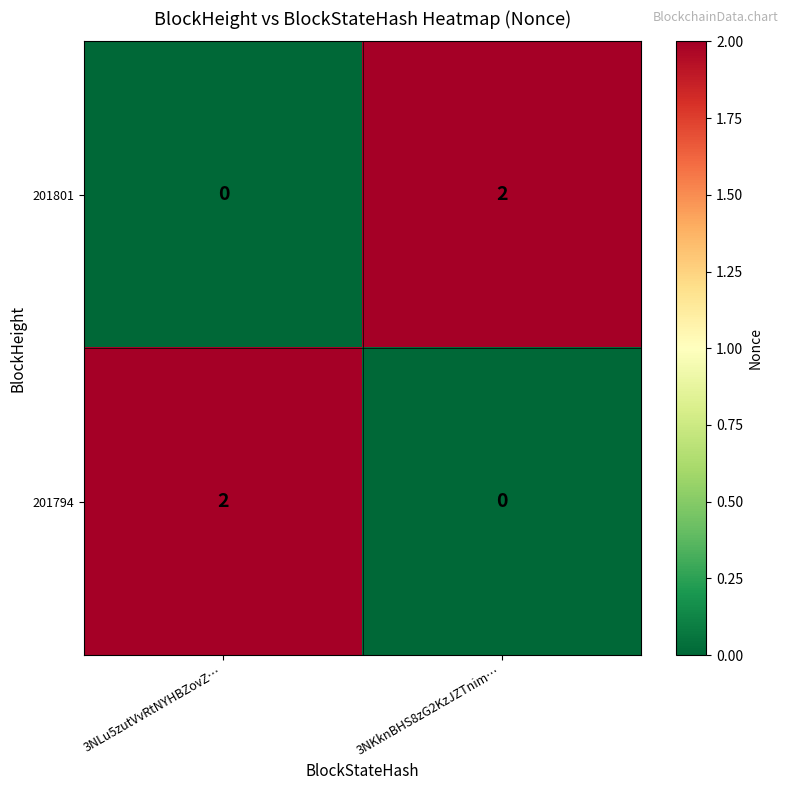

At which label is 201801 closest to 1?

3NLu5zutVvRtNYHBZovZ…